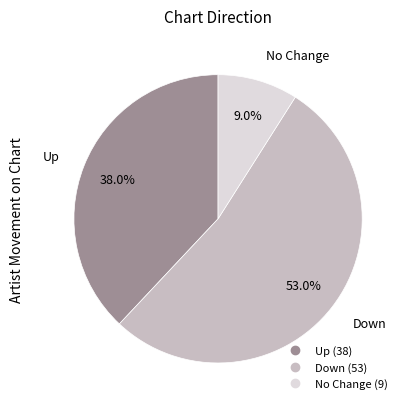

To the nearest percent, what is the average slice percentage?

33%